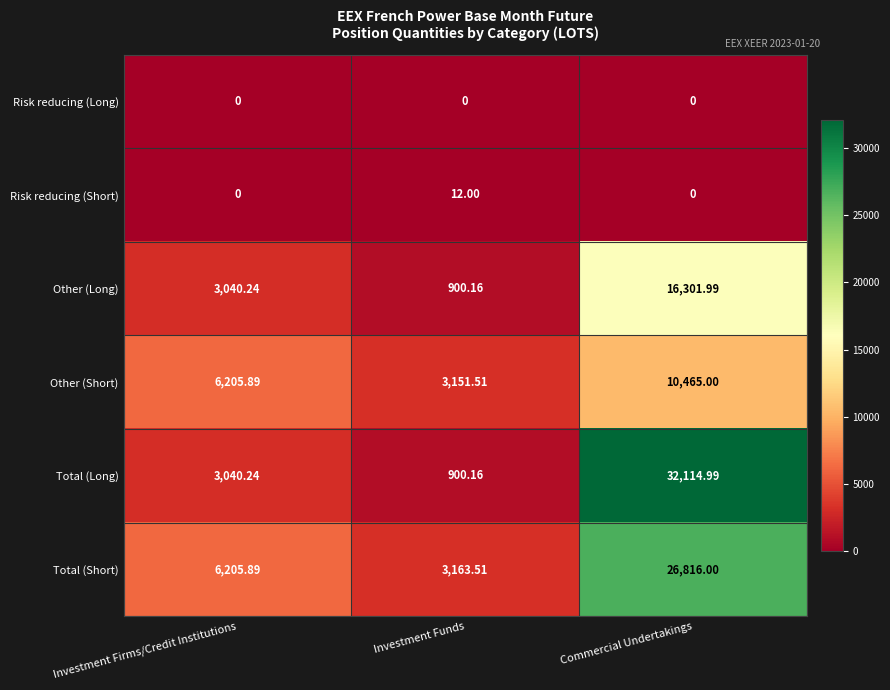

What is the spread (max minus min) of values at Commercial Undertakings?

32115.0